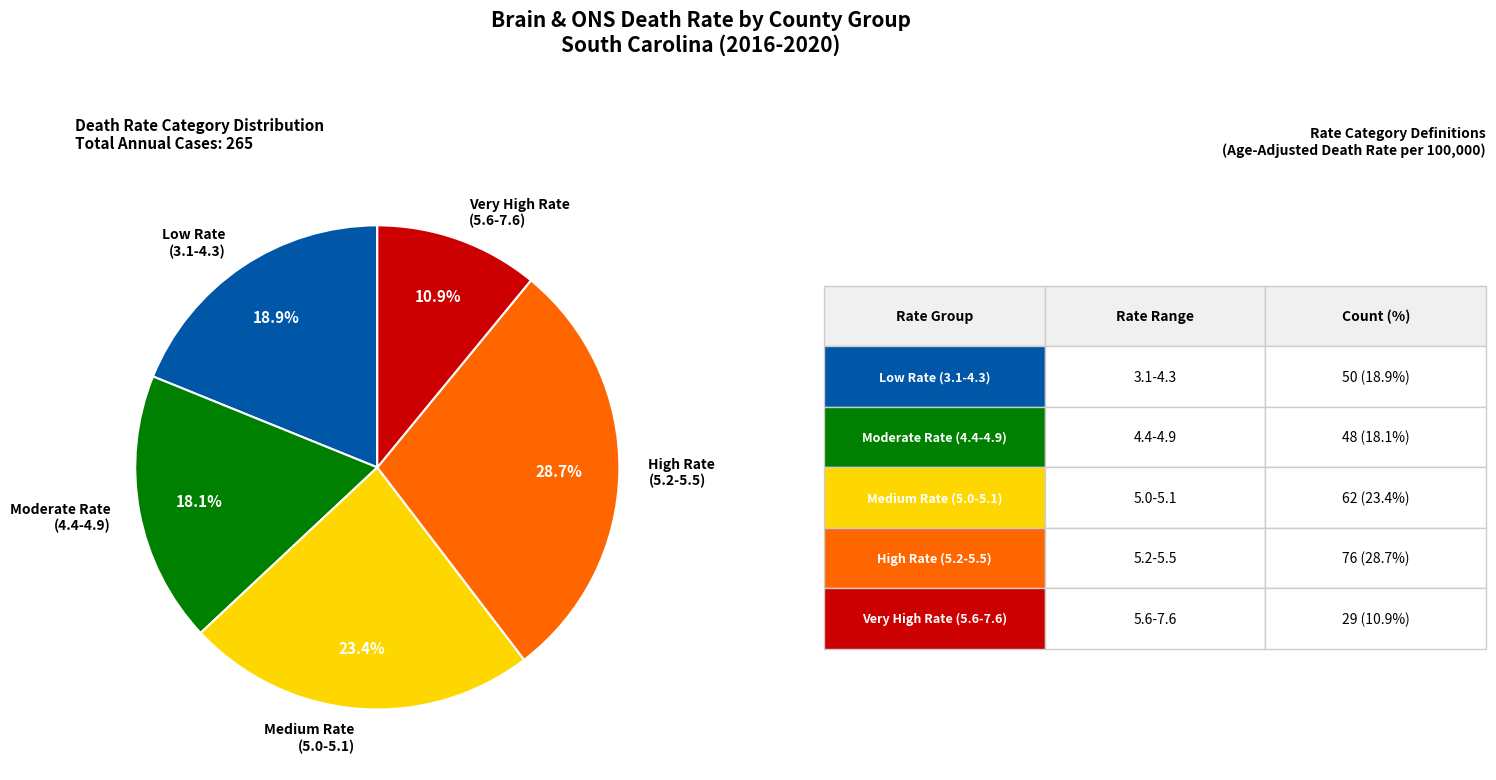

Rank the categories by value from highest to lowest.

High Rate (5.2-5.5), Medium Rate (5.0-5.1), Low Rate (3.1-4.3), Moderate Rate (4.4-4.9), Very High Rate (5.6-7.6)